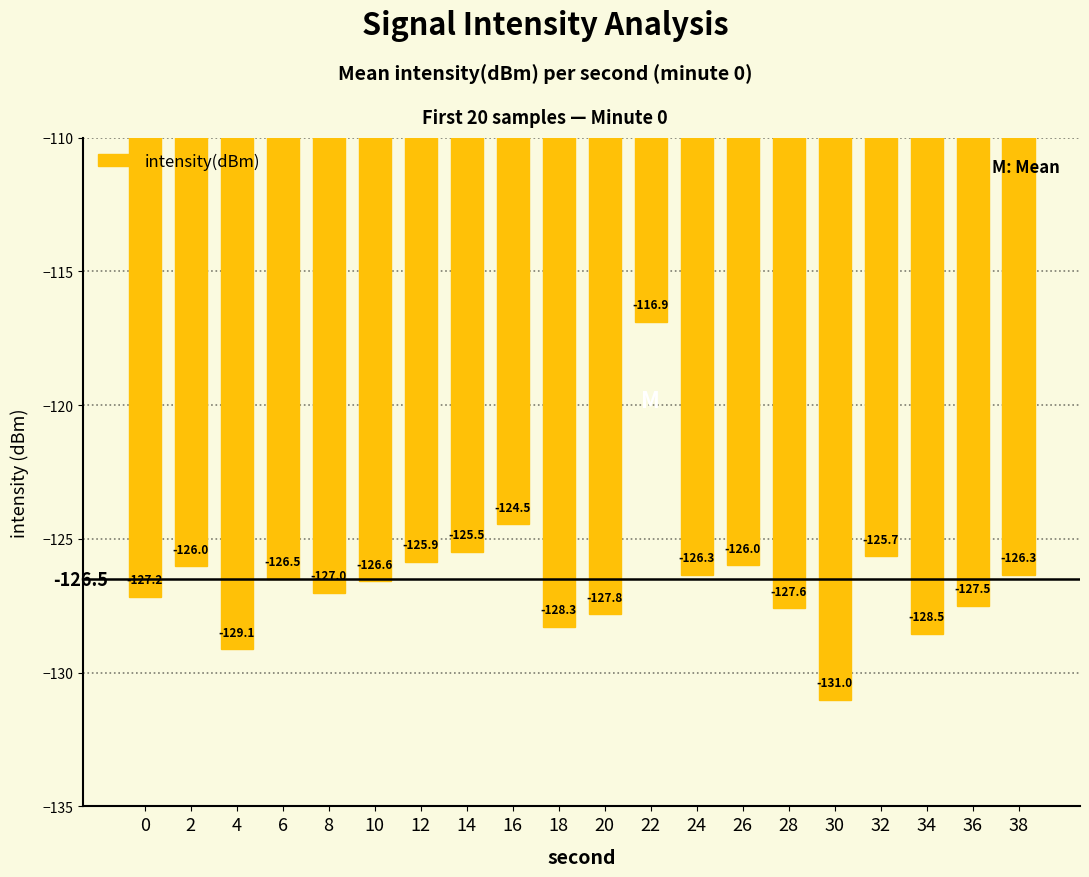

Reading left to right, transcribe all the data shown in this chart.

-127.2	-126.0	-129.1	-126.5	-127.0	-126.6	-125.9	-125.5	-124.5	-128.3	-127.8	-116.9	-126.3	-126.0	-127.6	-131.0	-125.7	-128.5	-127.5	-126.3